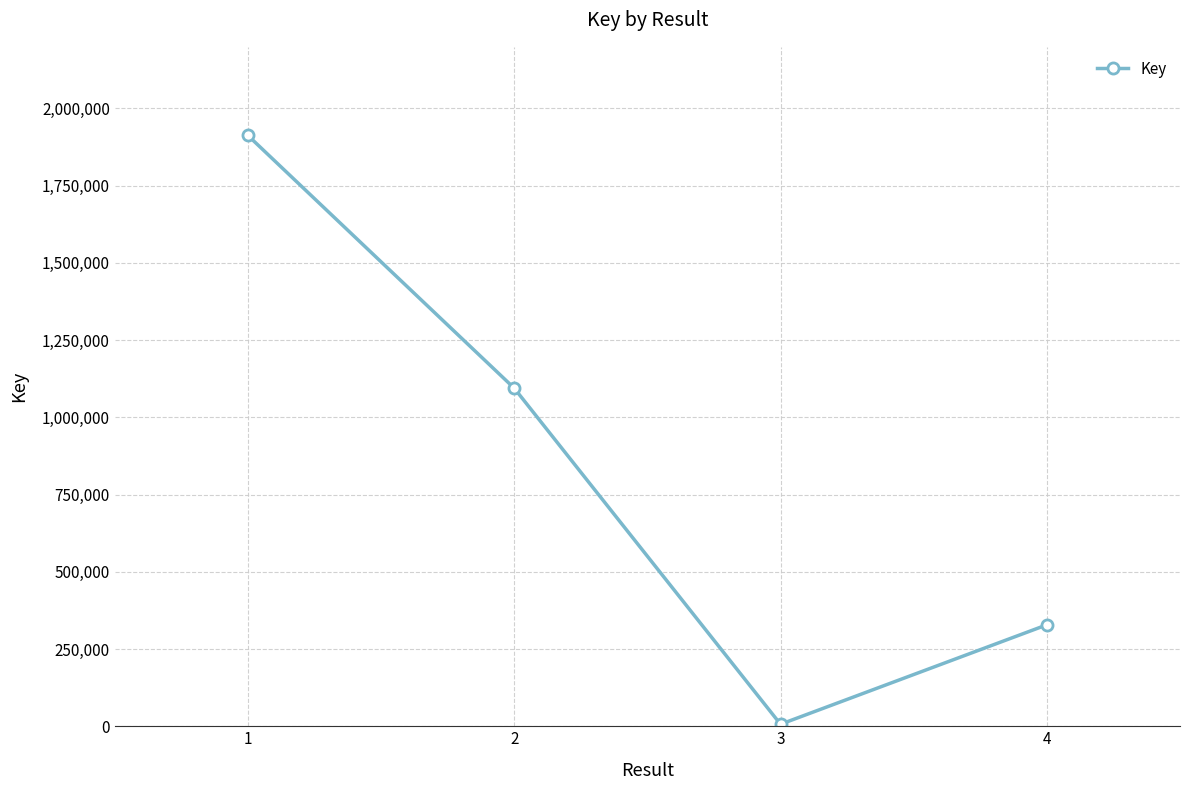

What is the approximate value at 2, to the nearest 10?

1094420